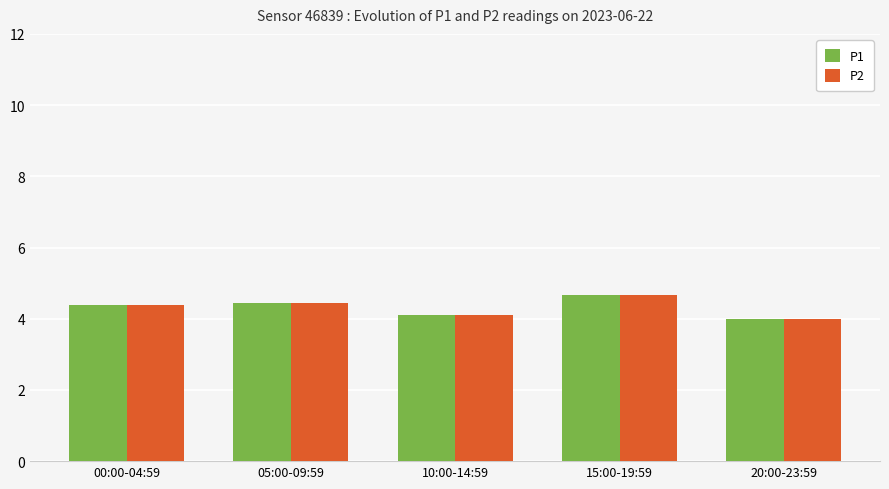

The P2 series shows 1.4 at 15:00-19:59. True or false?

False